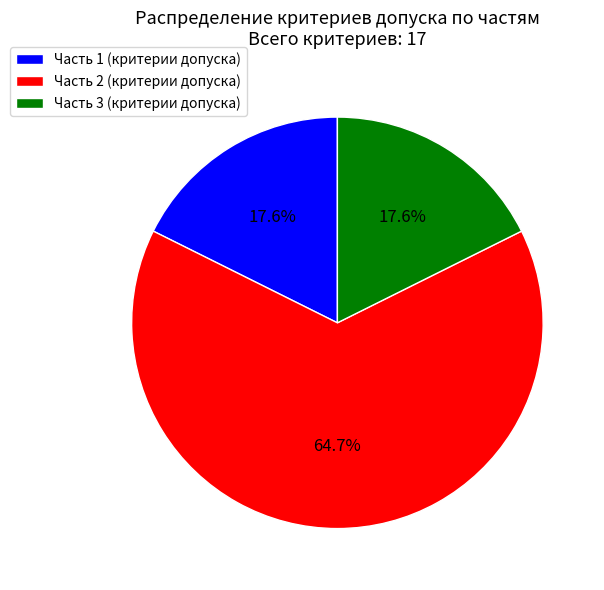

To the nearest percent, what is the combined percentage of Часть 2 (критерии допуска) and Часть 1 (критерии допуска)?

82%